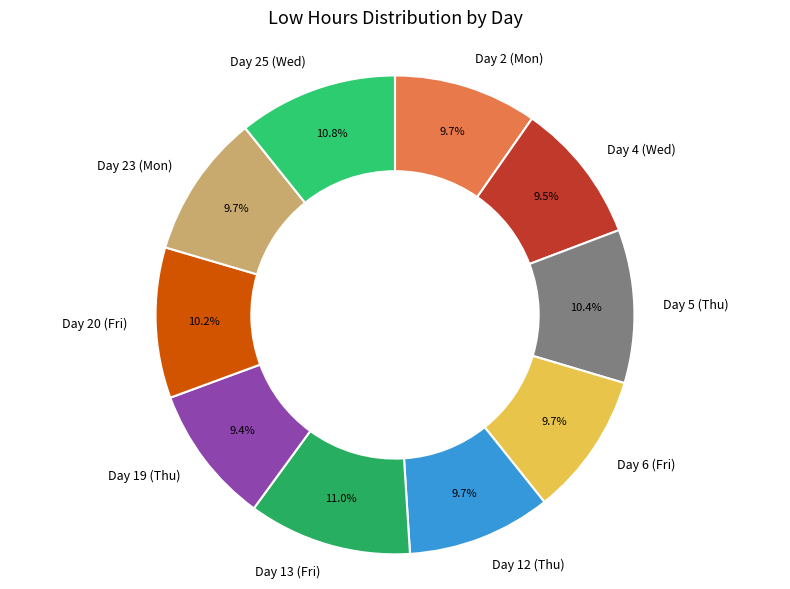

To the nearest percent, what is the combined percentage of Day 19 (Thu) and Day 25 (Wed)?

20%